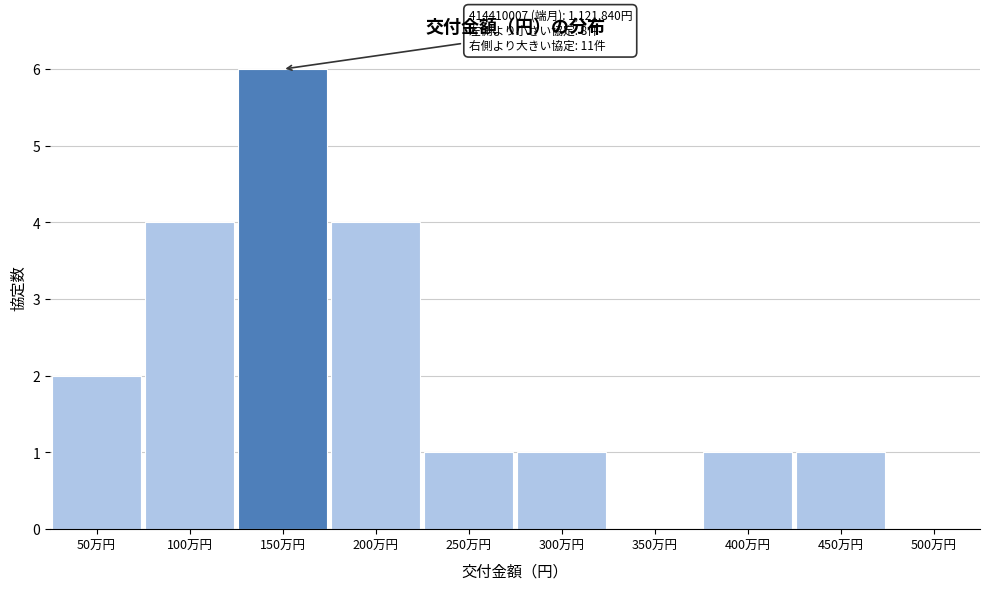

Reading left to right, what are all the values shown in this chart?

50万円=2	100万円=4	150万円=6	200万円=4	250万円=1	300万円=1	350万円=0	400万円=1	450万円=1	500万円=0